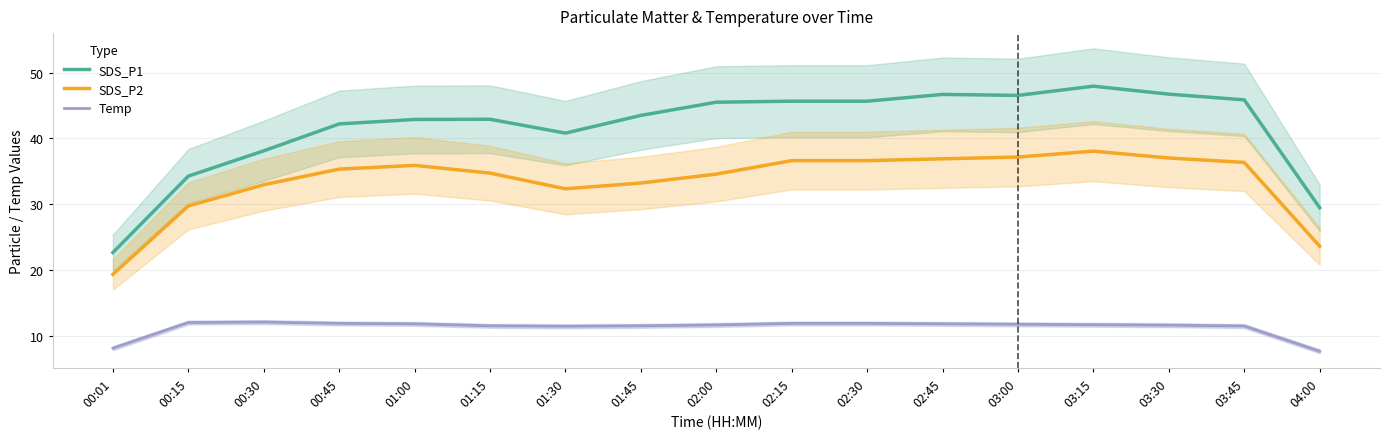

Is the value of SDS_P2 at 00:30 greater than the value of SDS_P1 at 01:15?

No